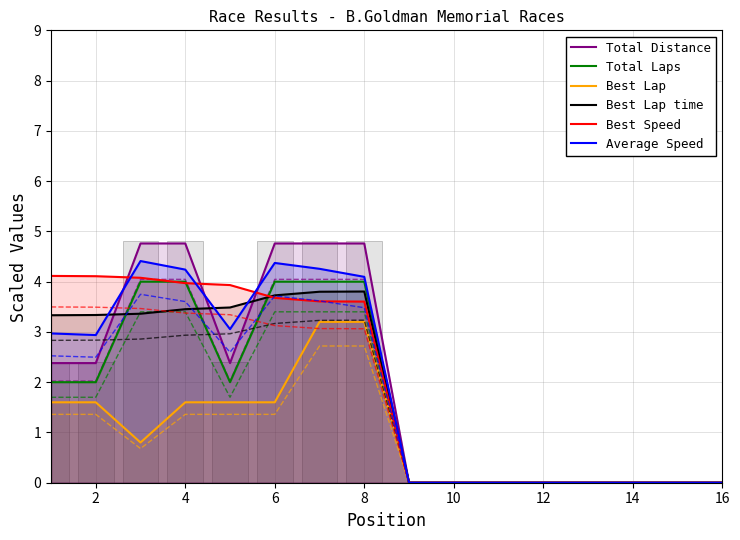

Which has a higher value, 8 or 16?

8